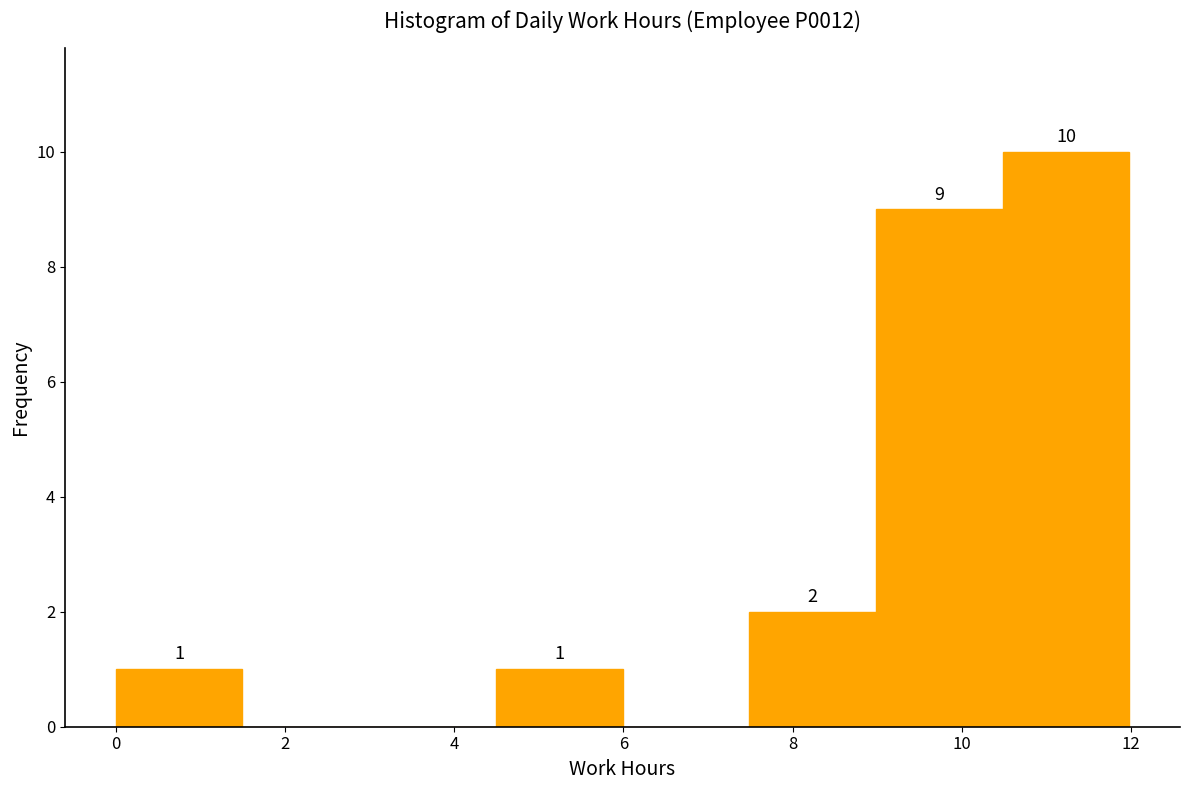

Over which range of the x-axis is the bar tallest?

10.4 to 12.0